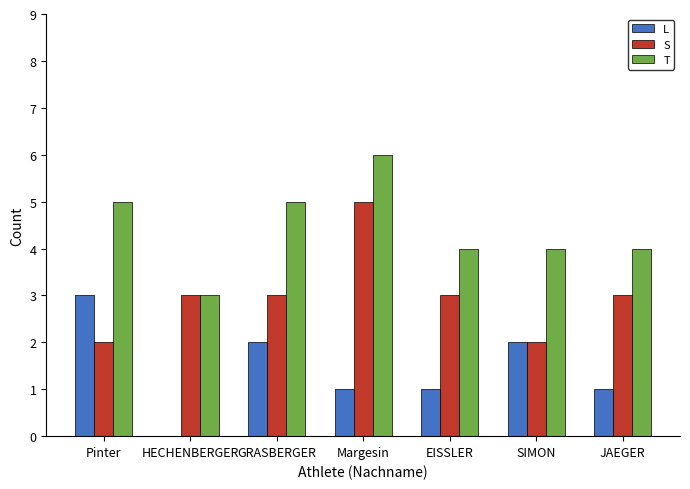

What is the total value across all series at GRASBERGER?

10